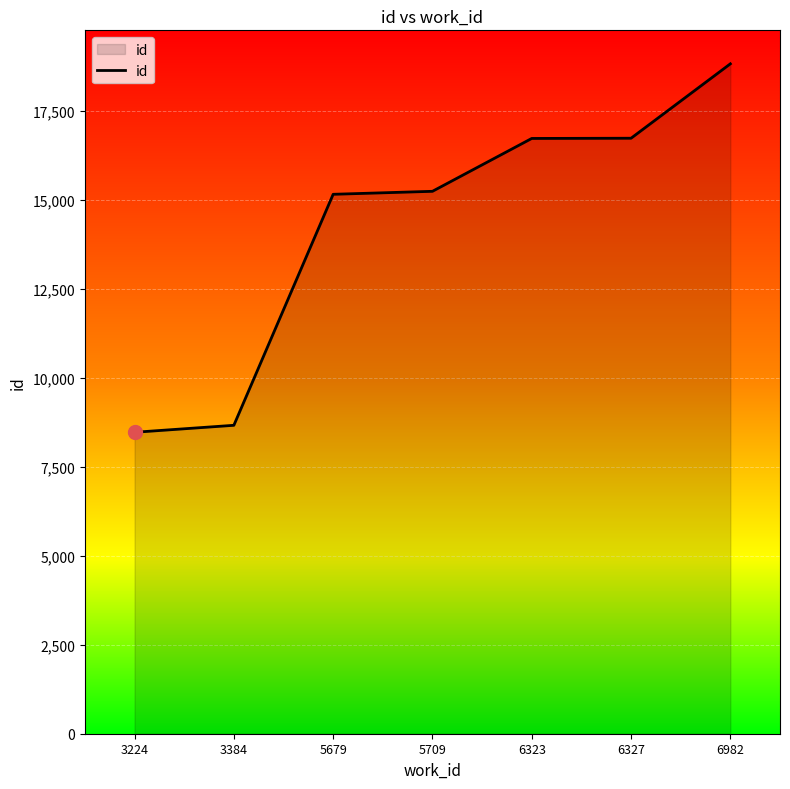

What is the difference between the maximum and minimum values?

10350